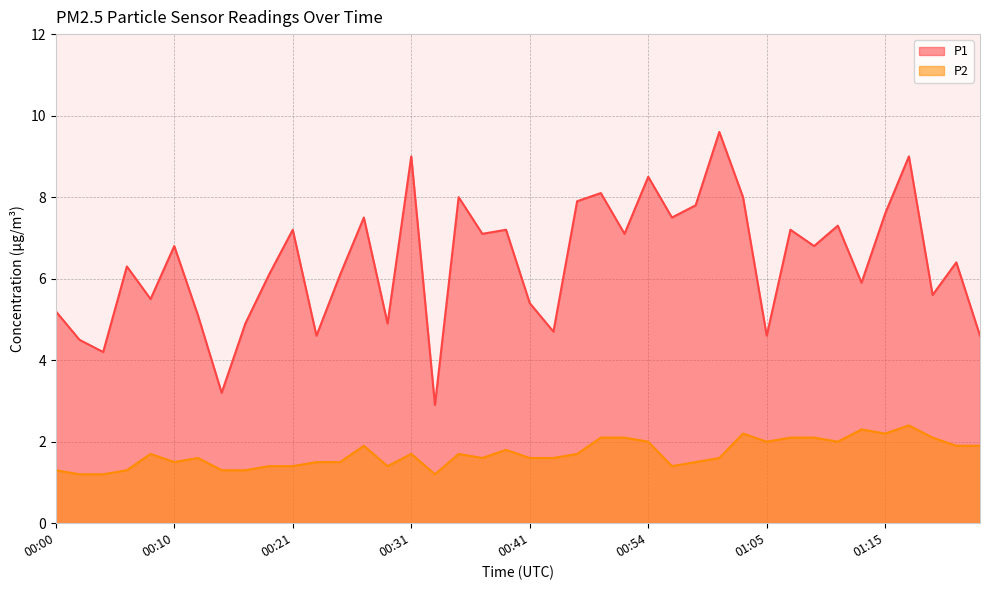

Which category has the highest value across all series?

01:01